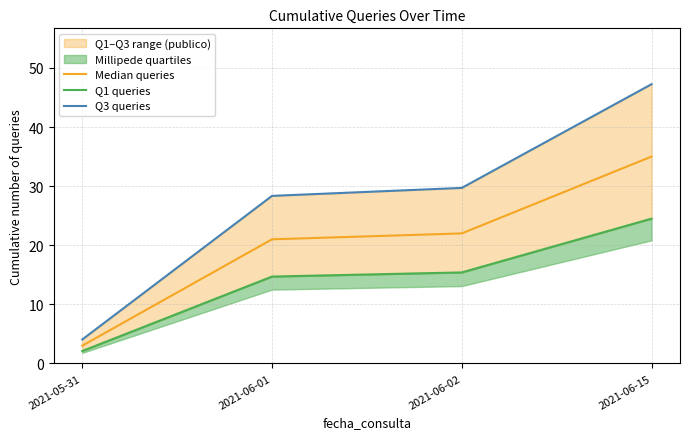

The value of Median queries at 2021-06-02 is 22. True or false?

True